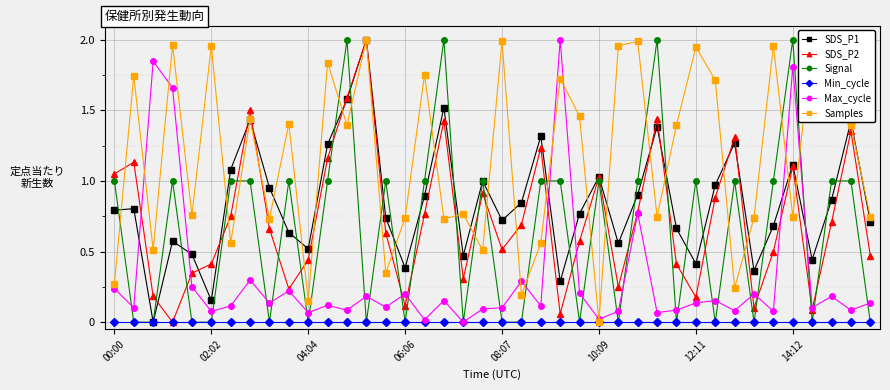

Which series ends up on top after the final intersection of SDS_P1 and Max_cycle?

SDS_P1